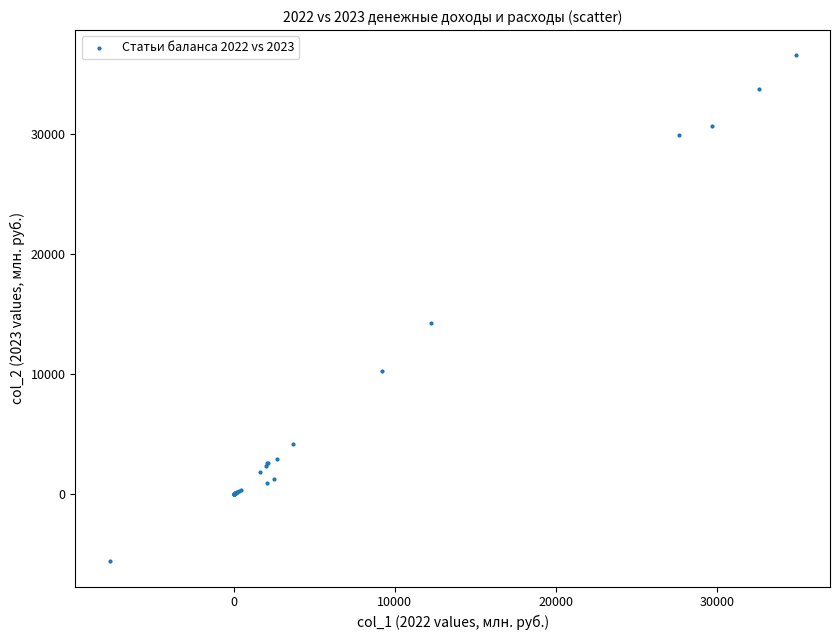

What Y value in the scatter plot is closest to 15471?

14229.3